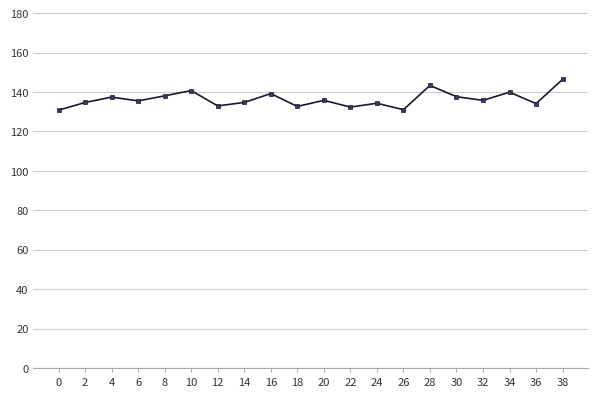

What value does the data have at 16?

139.2